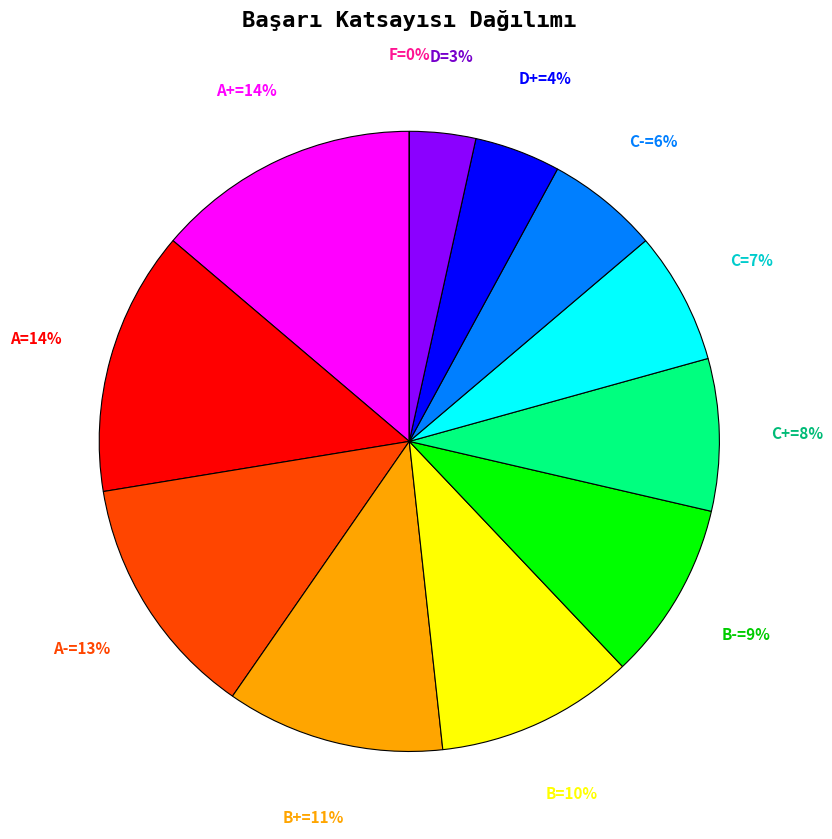

Which category has the smallest portion of the pie?

F